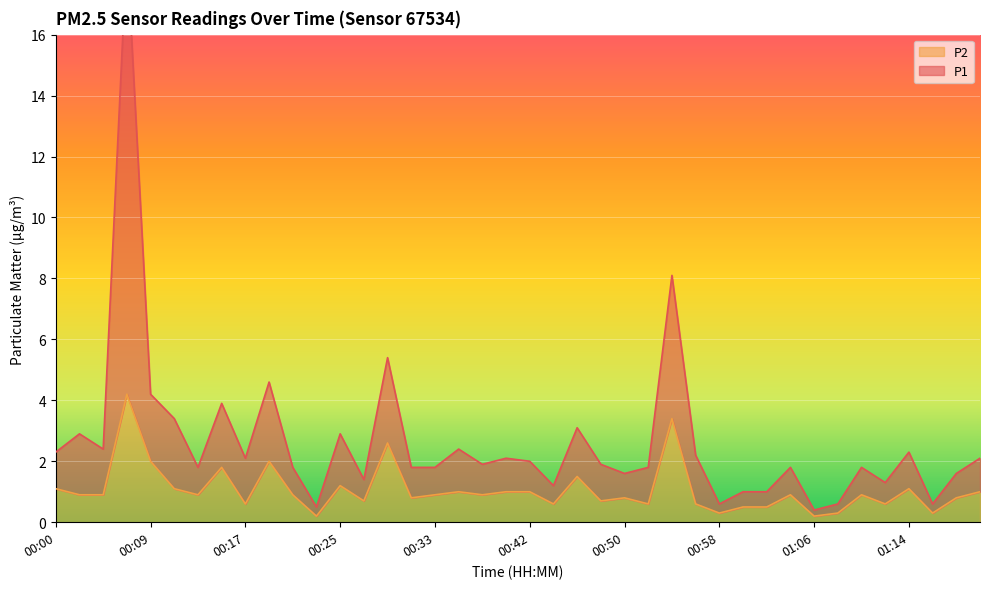

True or false: P1 has more than 1 interior local peaks.

True